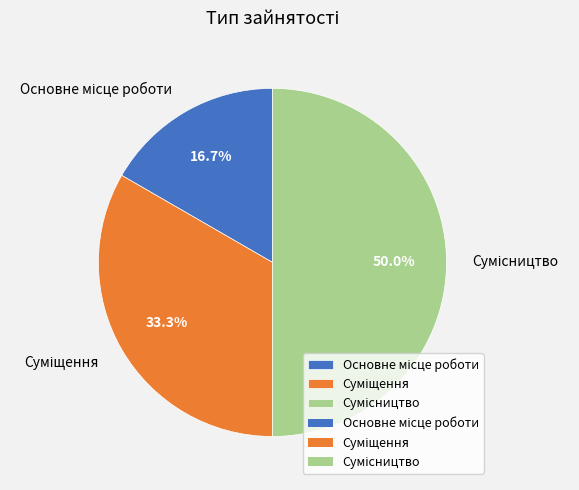

Is there any slice that represents more than half of the pie?

No